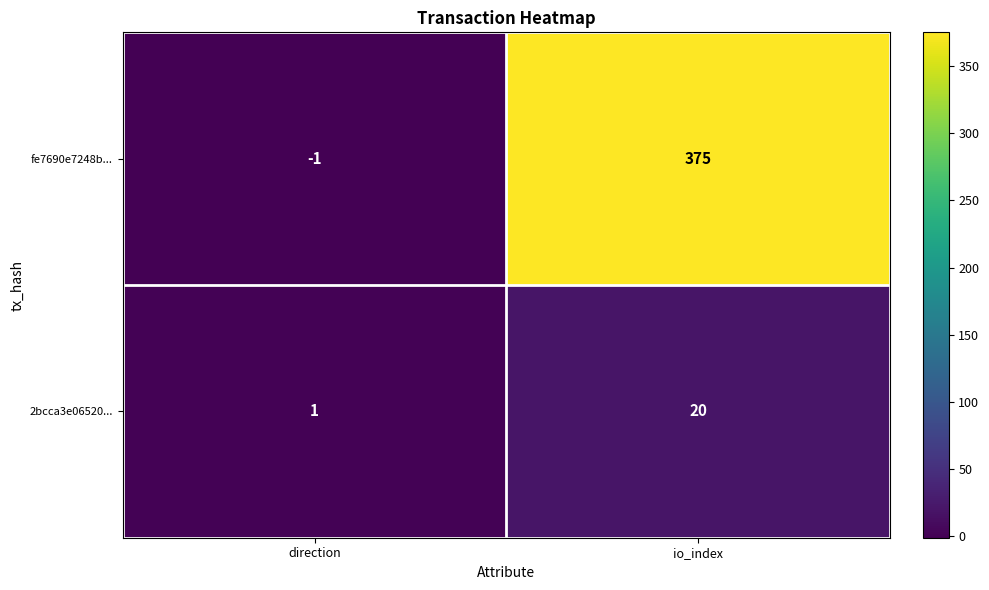

Reading left to right, extract all data points from this chart.

fe7690e7248b...: direction=-1	io_index=375
2bcca3e06520...: direction=1	io_index=20